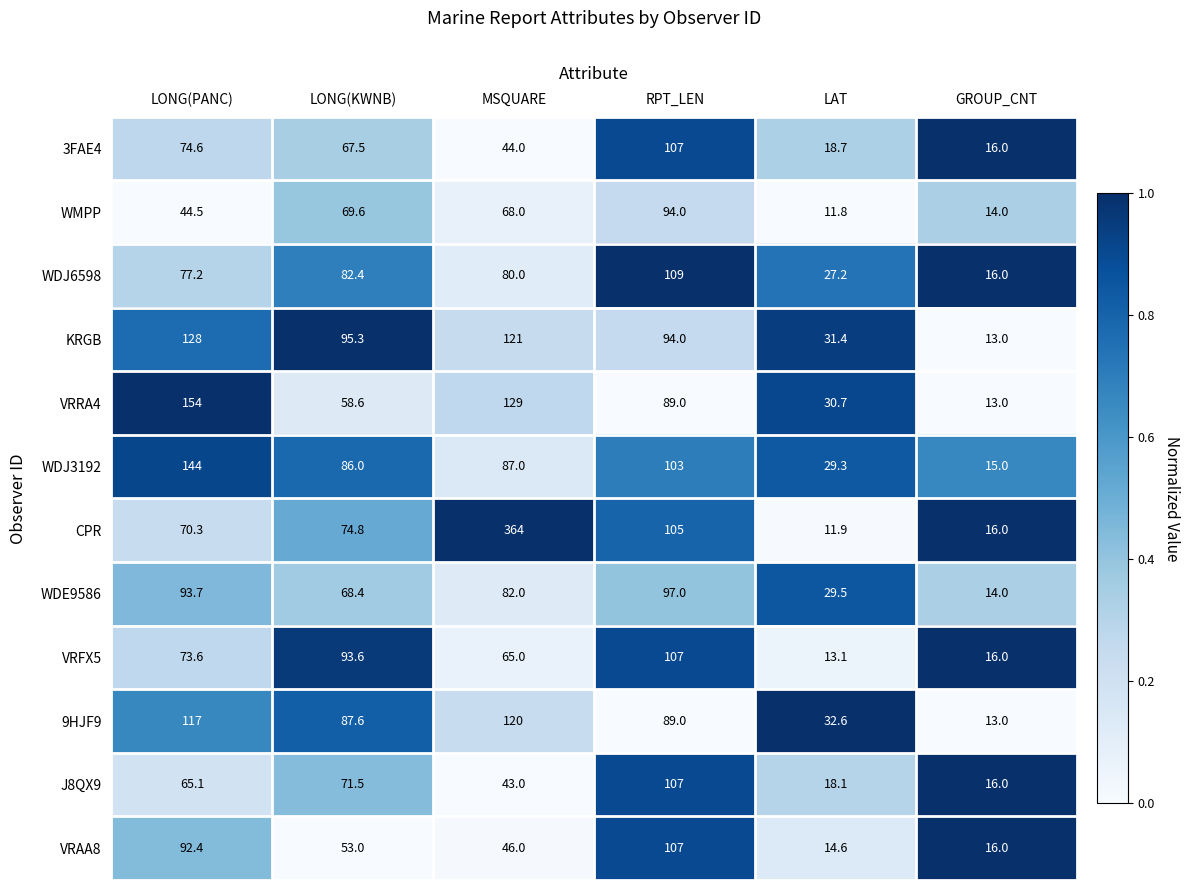

At which label does VRFX5 first exceed 73?

LONG(PANC)